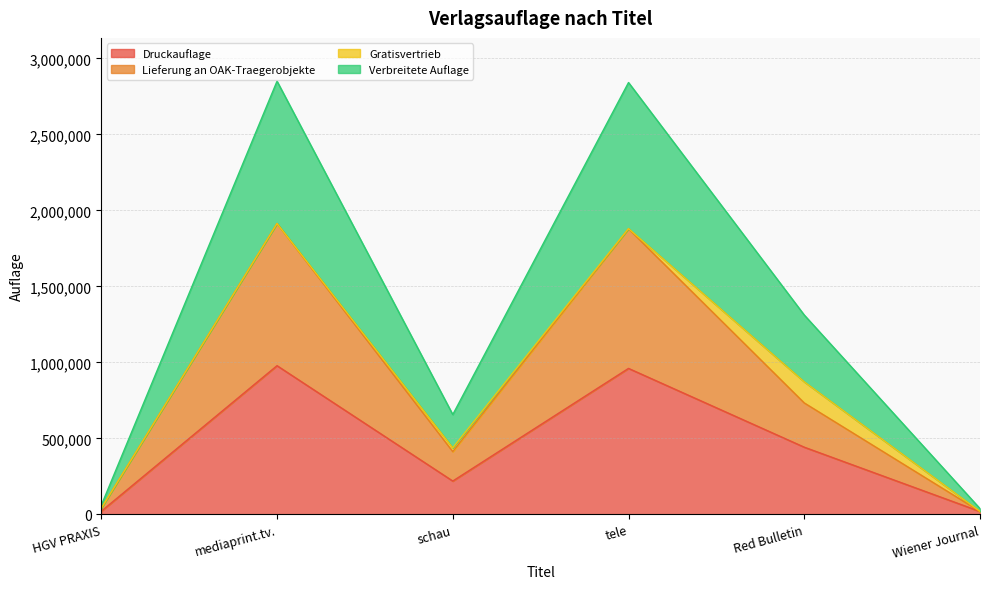

Where is Druckauflage nearest to the value 498414?

Red Bulletin